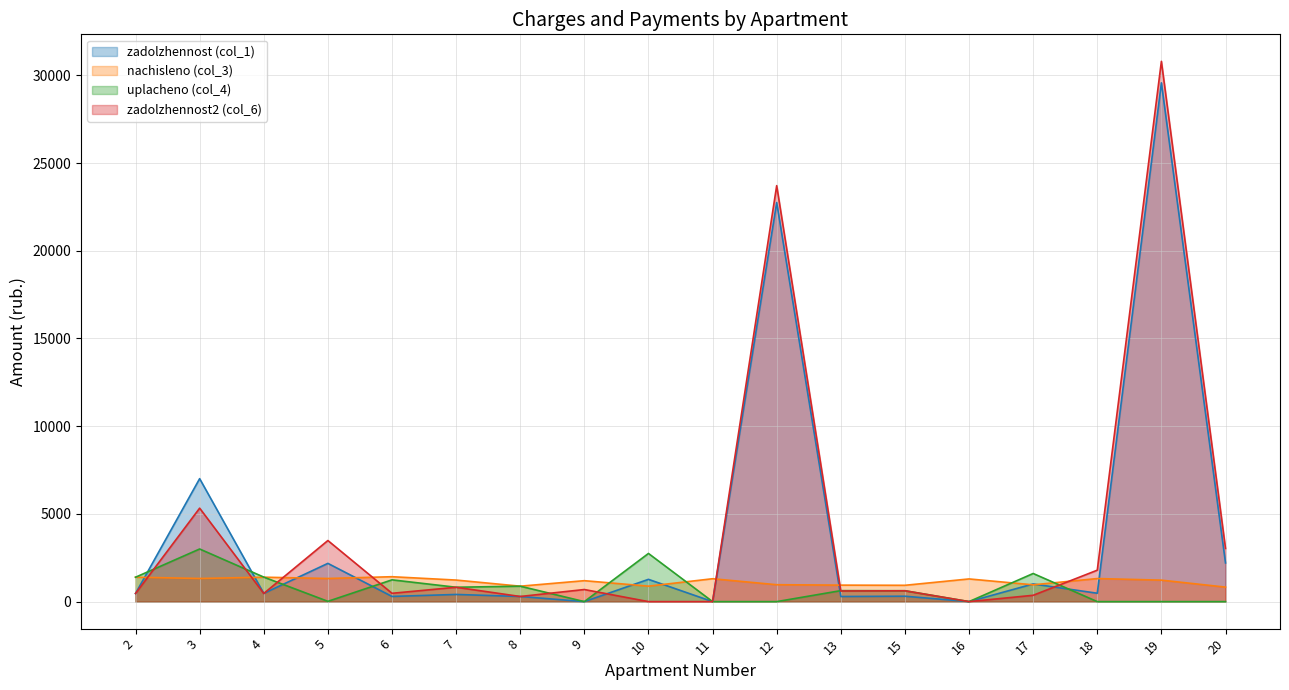

Reading right to left, what are all the values shown in this chart?

zadolzhennost (col_1): 2205.2	29571.4	477.4	1006.4	0.0	308.0	290.9	22747.5	0.0	1269.0	0.0	293.1	408.6	295.0	2179.8	469.3	7008.7	461.4
nachisleno (col_3): 826.8	1224.6	1314.3	957.5	1292.8	930.1	939.9	963.3	1304.5	881.4	1193.4	879.5	1228.5	1419.6	1318.2	1392.3	1318.2	1392.3
uplacheno (col_4): 0.0	0.0	0.0	1603.0	1.0	620.5	626.1	0.0	0.0	2745.4	0.0	880.0	819.0	1240.6	15.9	1397.4	3000.0	1390.1
zadolzhennost2 (col_6): 3032.1	30796.0	1791.7	360.9	0.0	617.6	604.7	23710.8	0.0	0.0	689.4	292.5	818.1	474.0	3482.1	464.1	5326.9	463.6